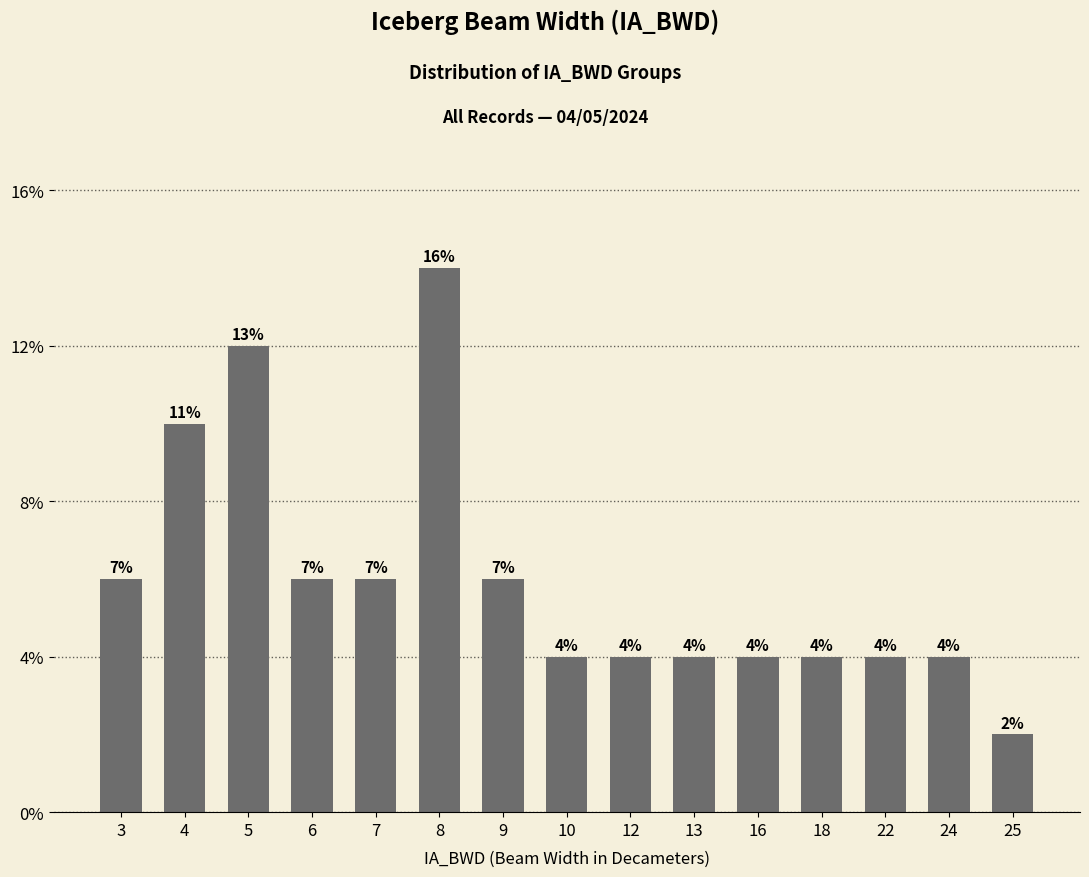

Reading left to right, extract all data points from this chart.

3=3	4=5	5=6	6=3	7=3	8=7	9=3	10=2	12=2	13=2	16=2	18=2	22=2	24=2	25=1